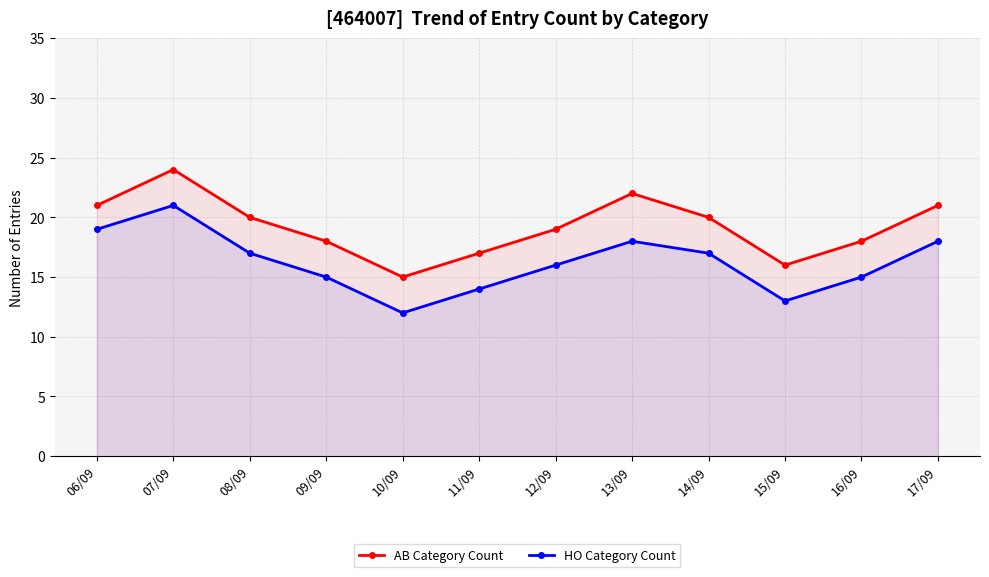

True or false: HO Category Count has more than 0 points higher than both neighbors.

True